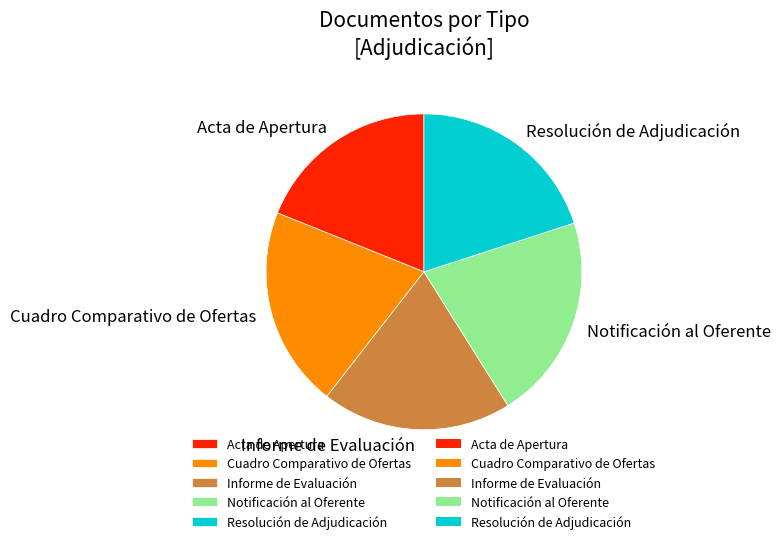

True or false: Acta de Apertura accounts for 19% of the total.

True